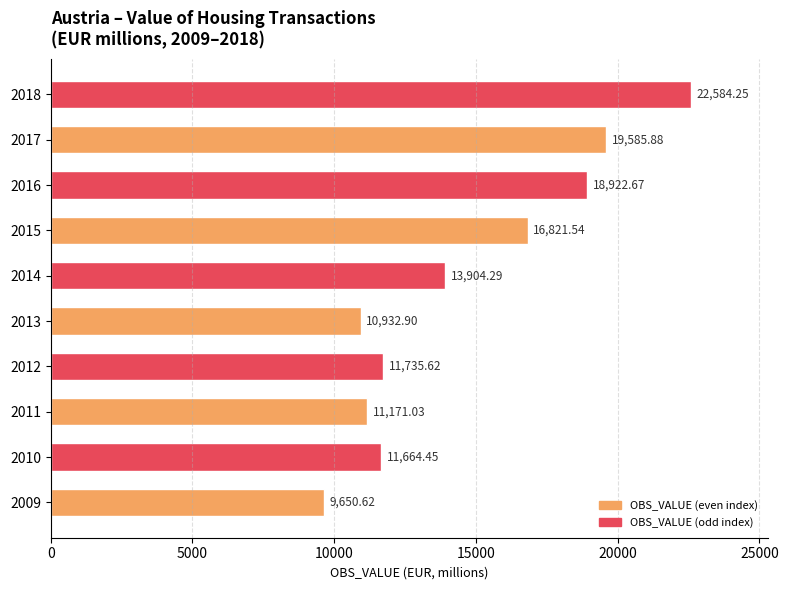

What is the sum of all values?

146973.2